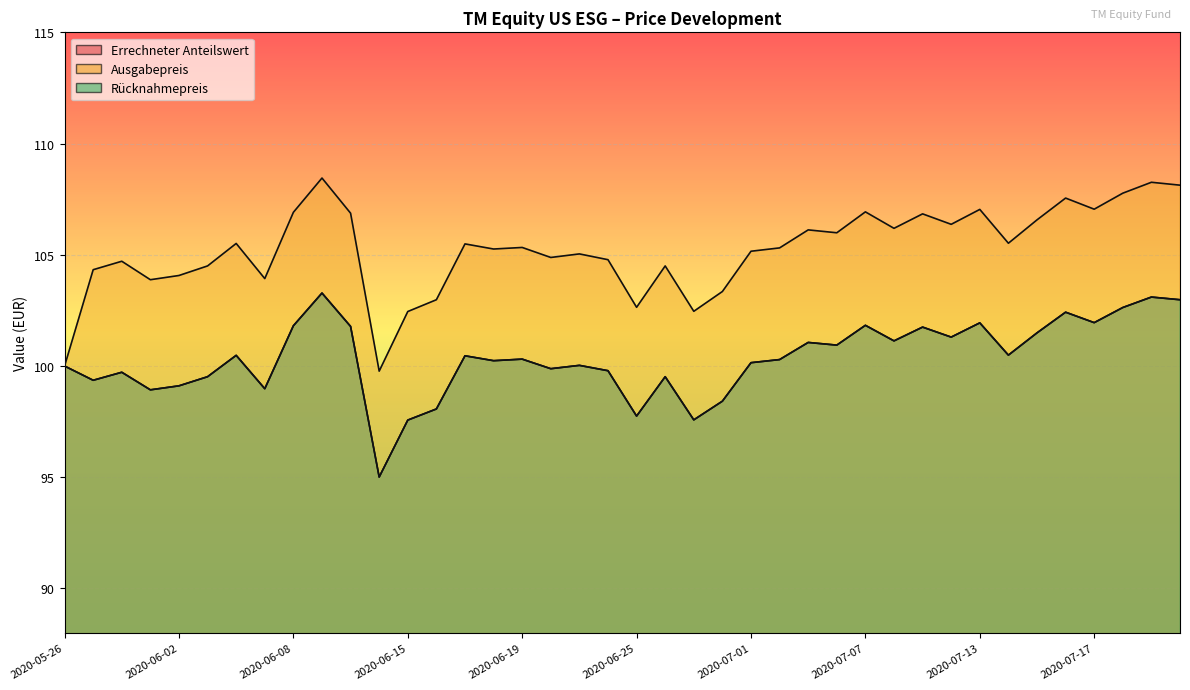

What is the sum of all Errechneter Anteilswert values?

4013.1